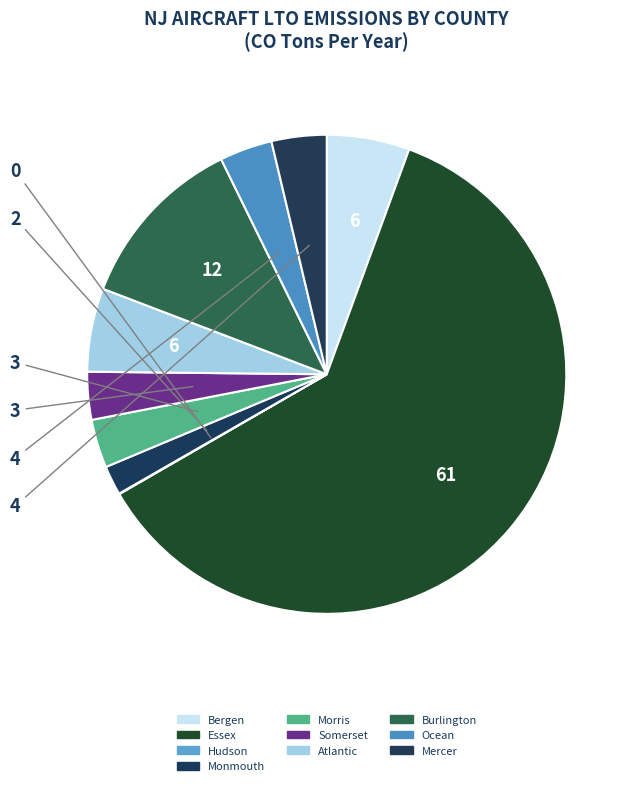

What is the majority slice?

Essex